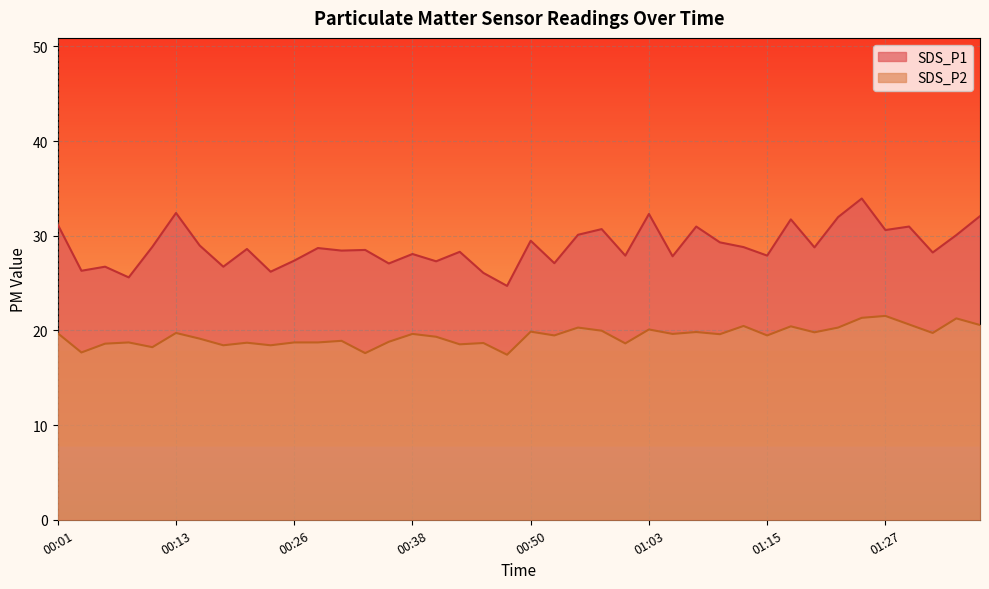

What is the label of the 20th point from the right?

00:50